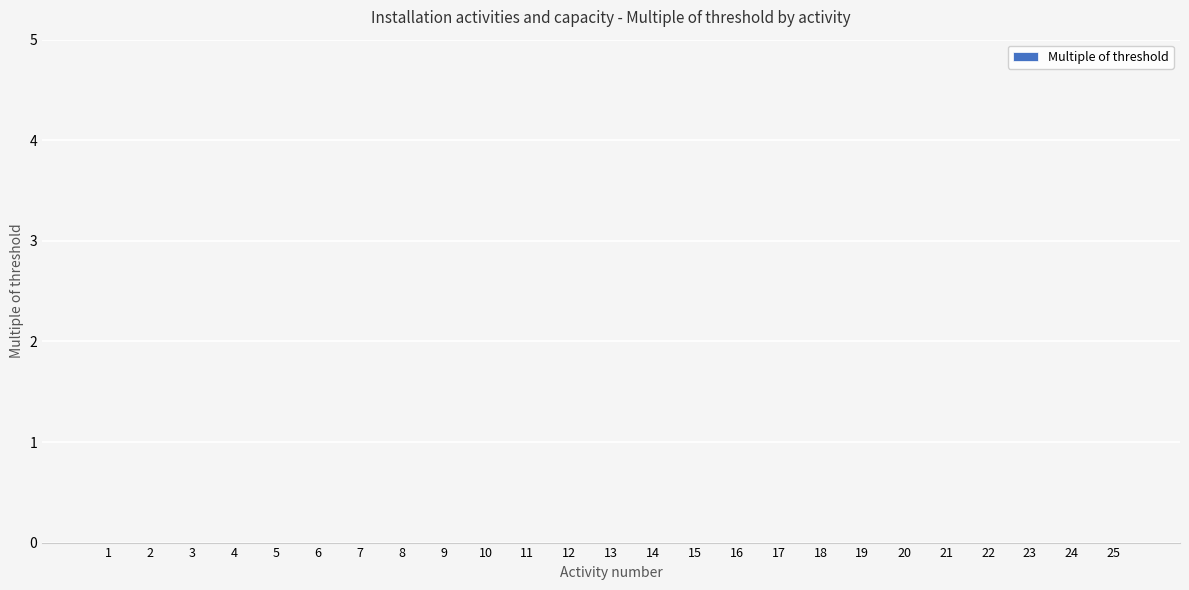

List the labels in order of value, smallest first.

1, 2, 3, 4, 5, 6, 7, 8, 9, 10, 11, 12, 13, 14, 15, 16, 17, 18, 19, 20, 21, 22, 23, 24, 25